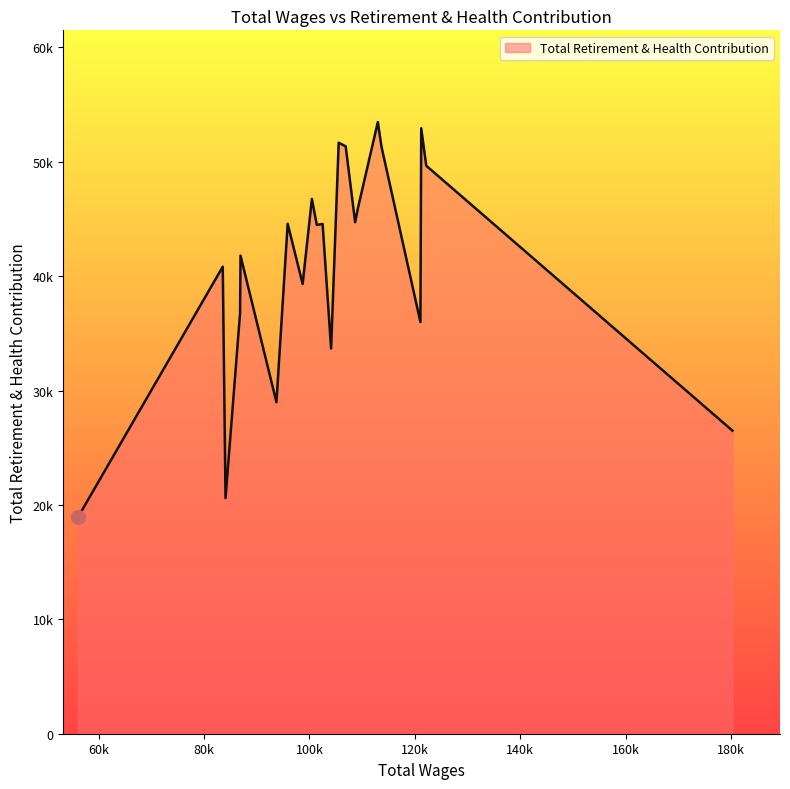

What is the maximum value shown in the chart?

53468